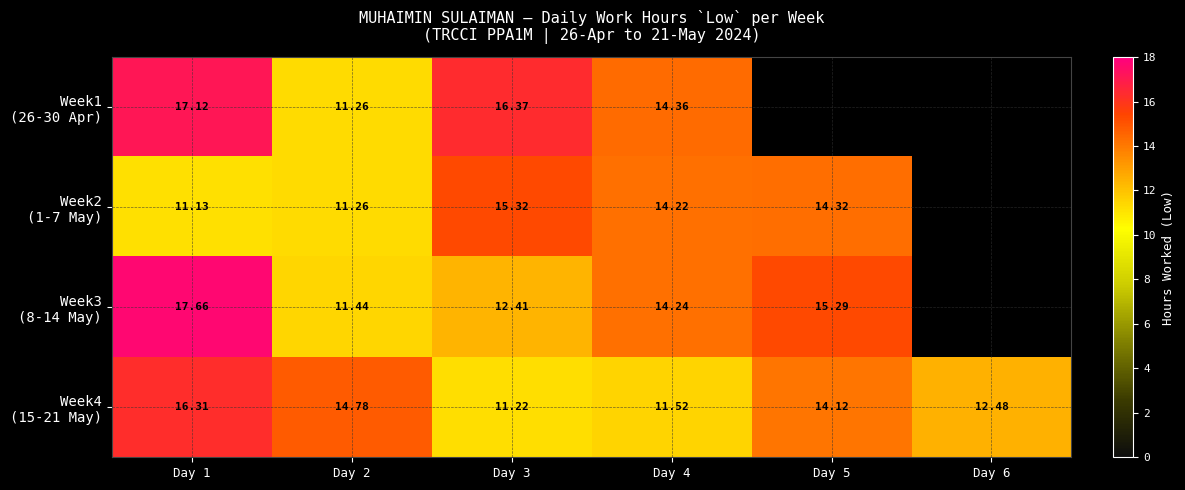

Which series has the largest total across all categories?

Week4 (15-21 May)